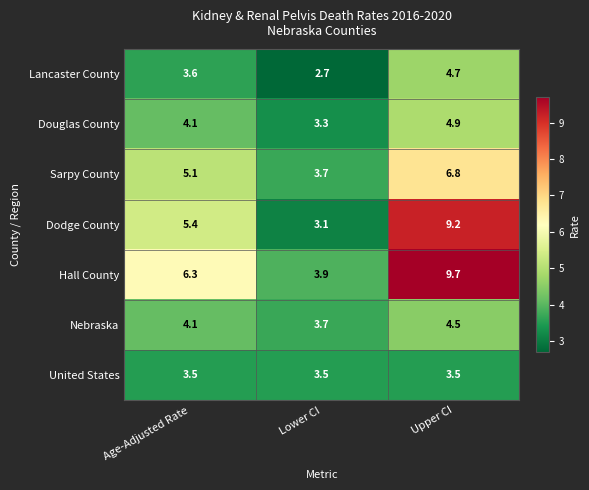

Which series has the widest spread of values?

Dodge County